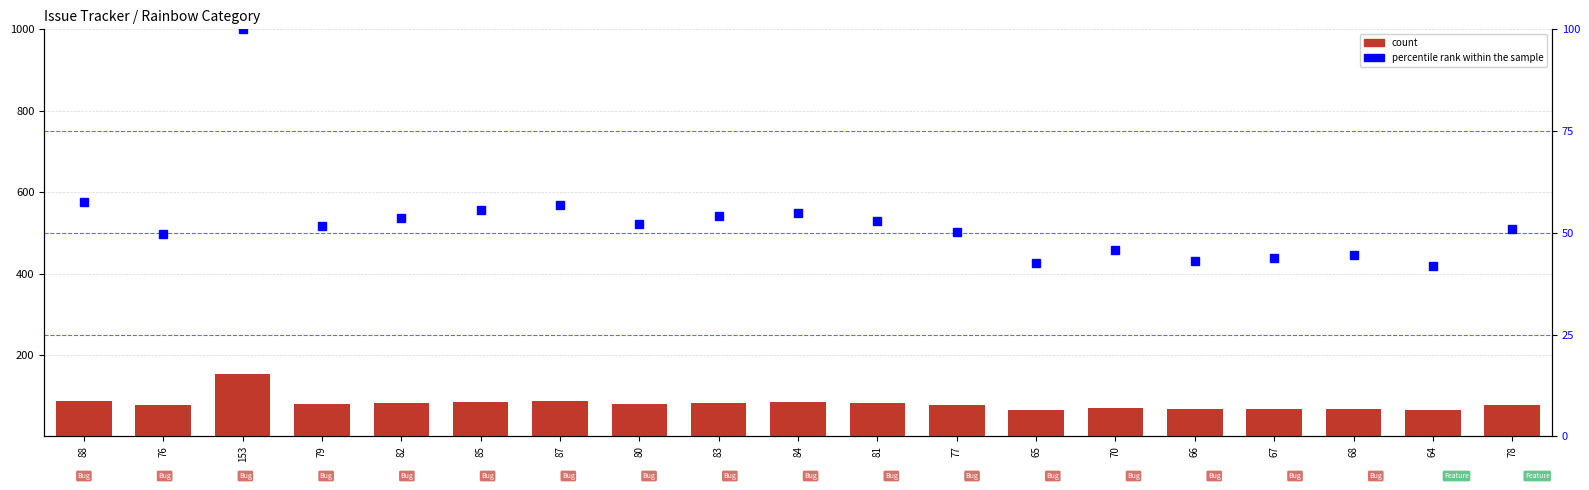

Read the count value at 70.

70.0